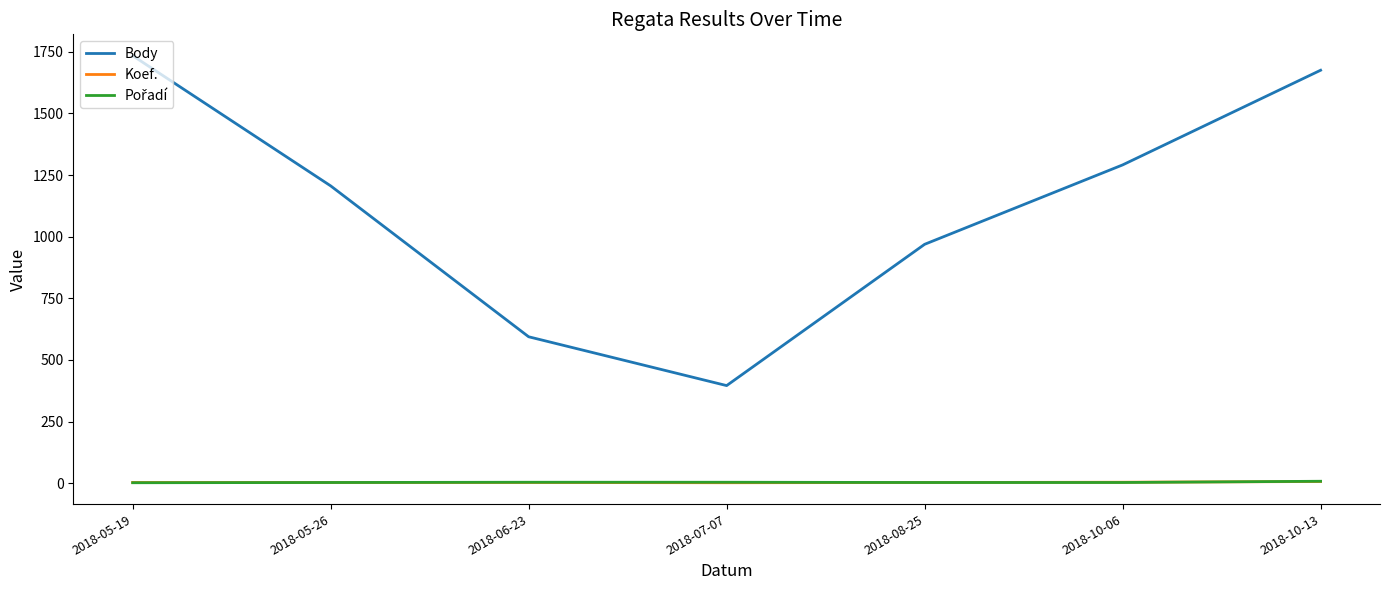

The Koef. series shows 4 at 2018-10-06. True or false?

True